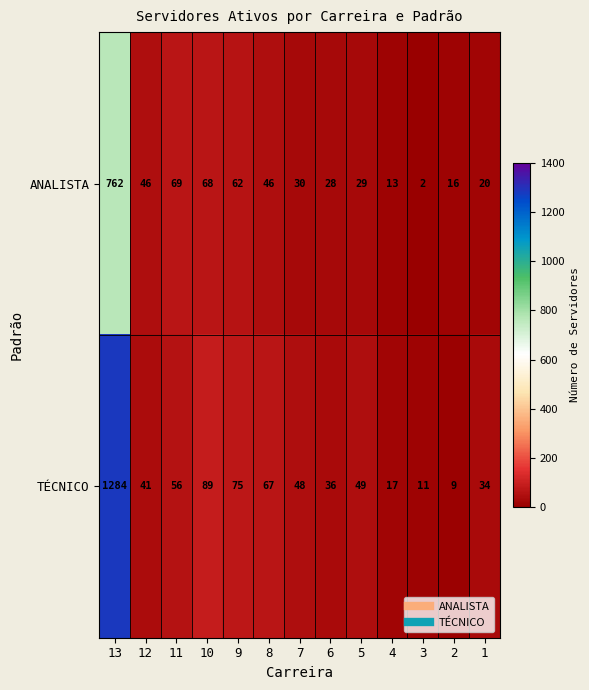

At how many categories does at least one series exceed 1123?

1